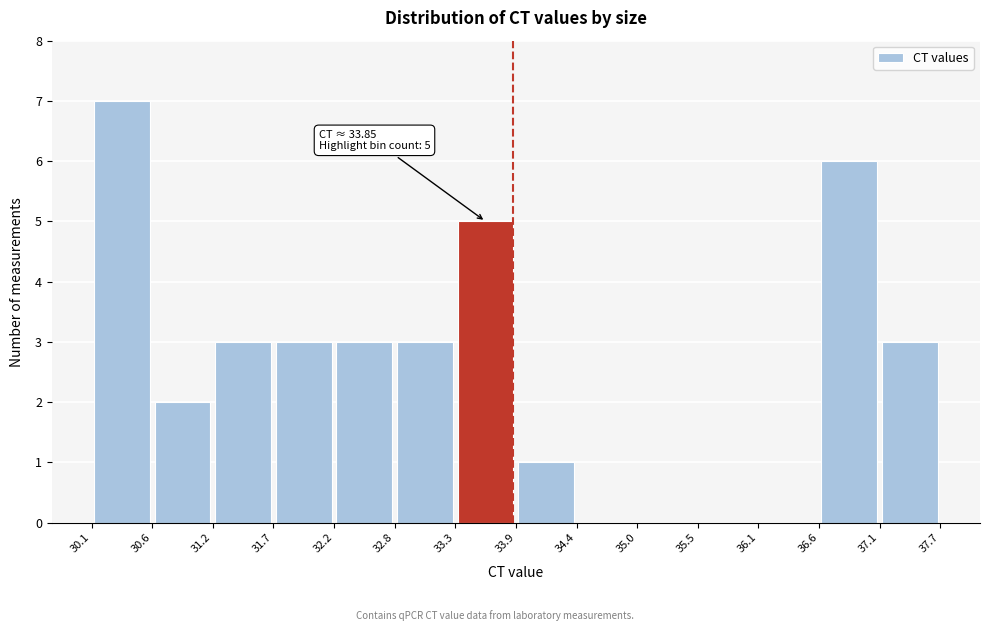

Over which range of the x-axis is the bar tallest?

30.1 to 30.6